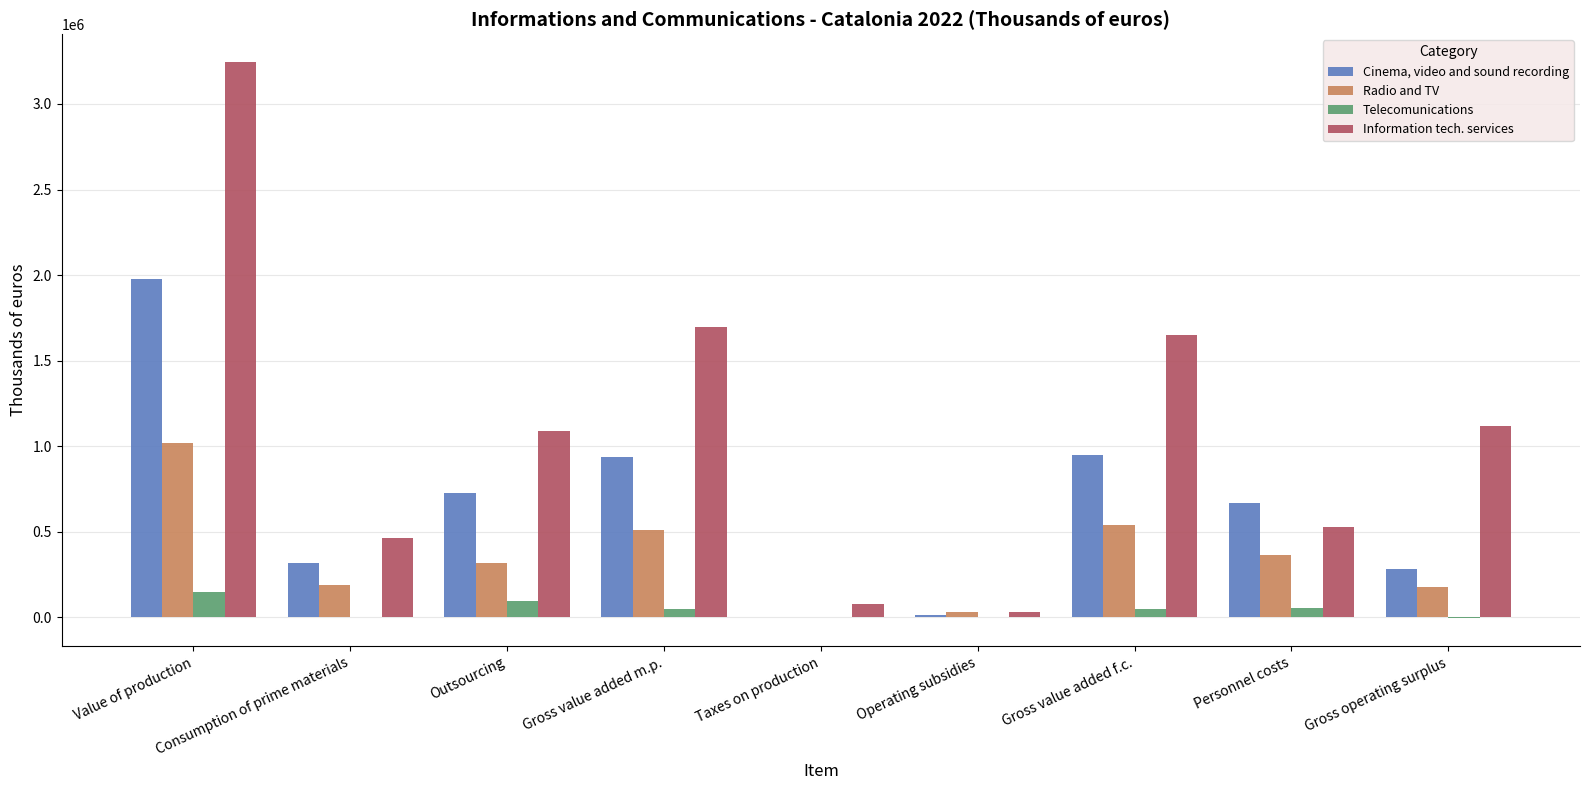

Is it true that Radio and TV equals 890117 at Gross value added f.c.?

False